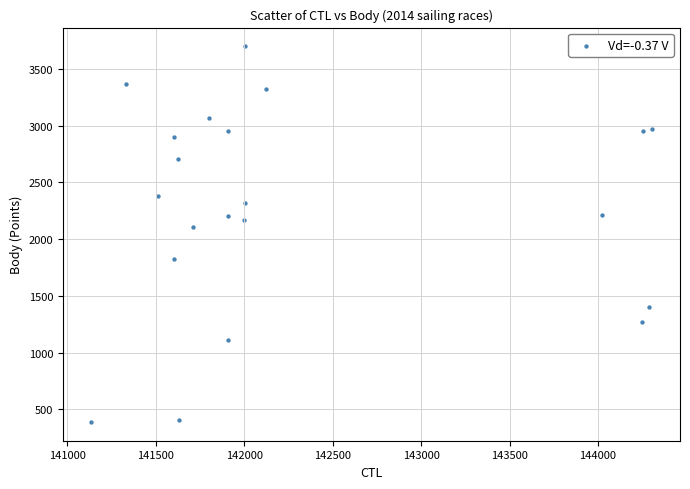

What Y value in the scatter plot is closest to 2044?

2109